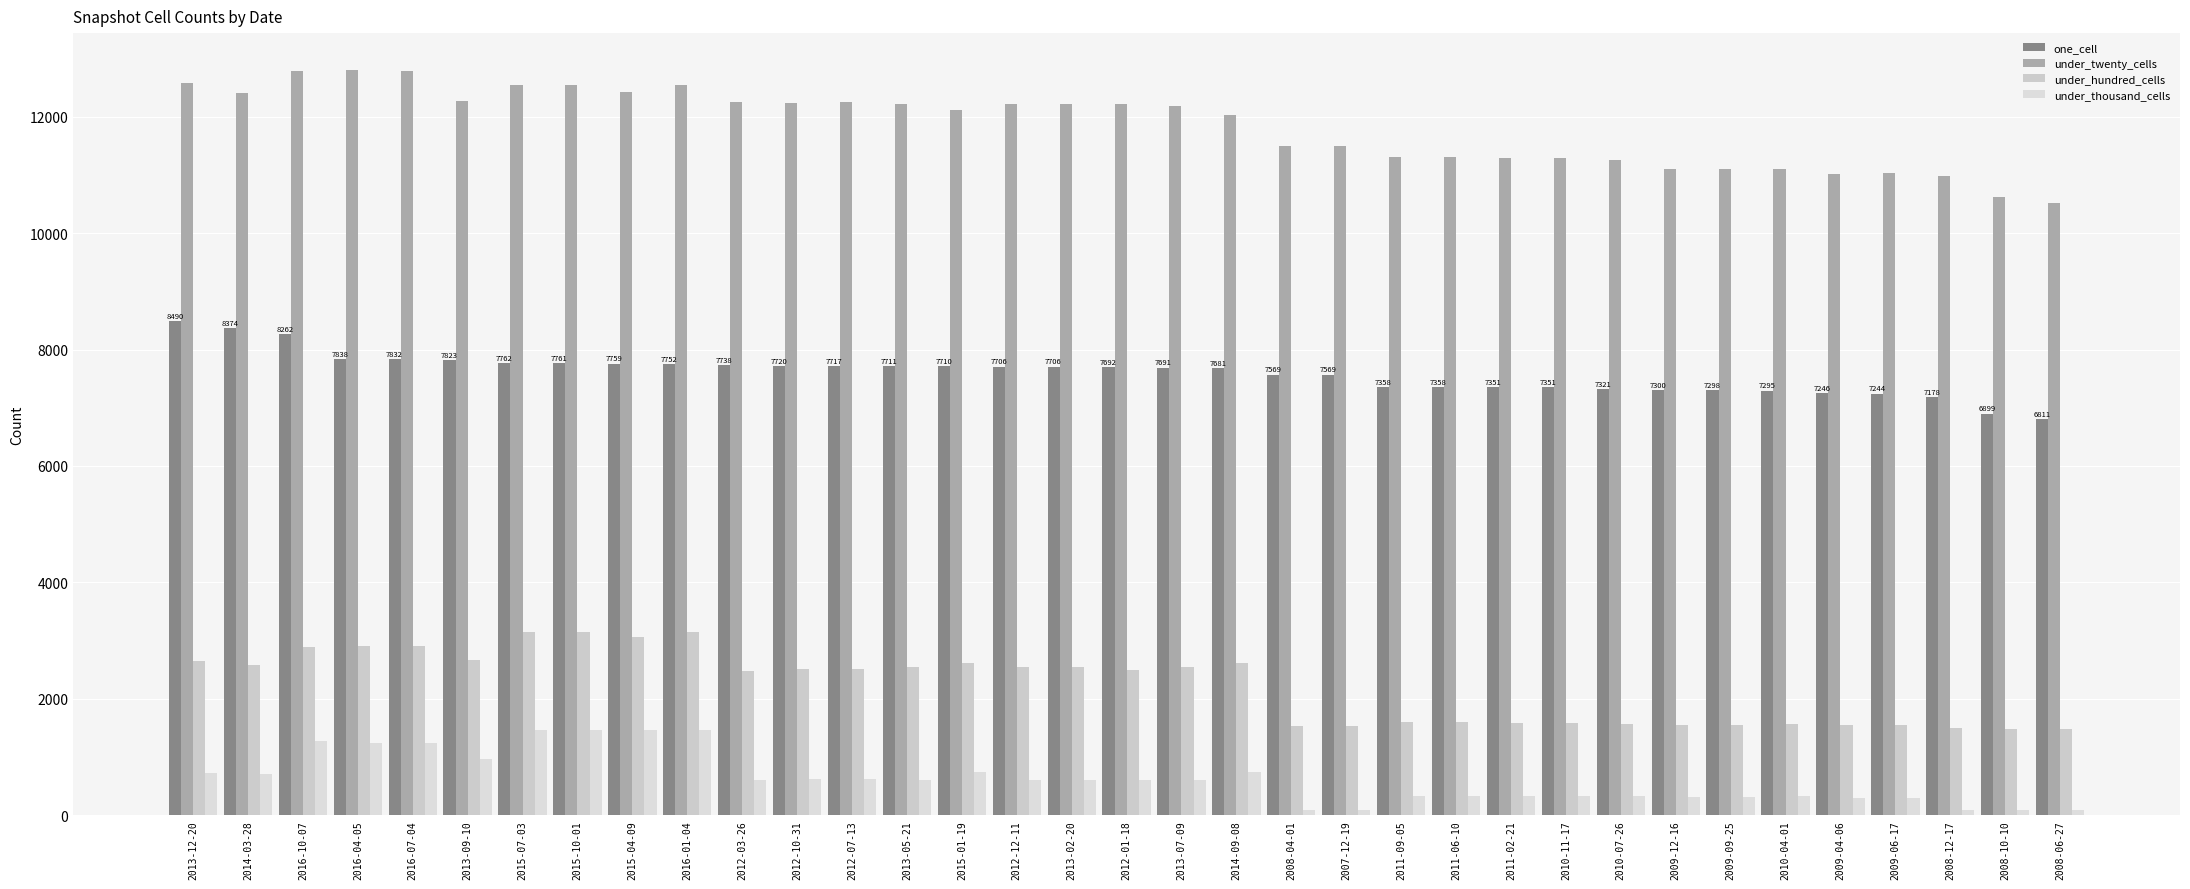

Which category has the lowest value across all series?

2008-12-17